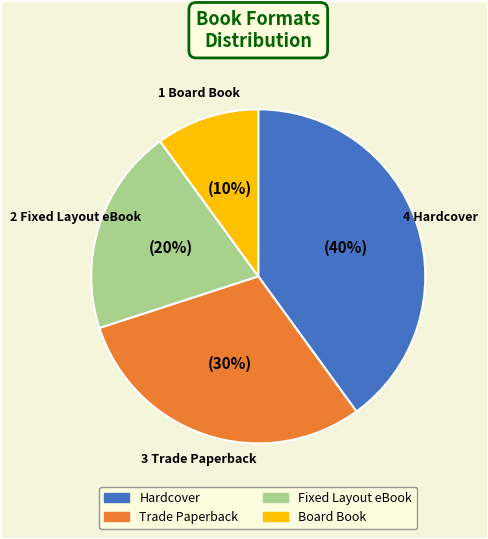

Does any single category account for the majority?

No